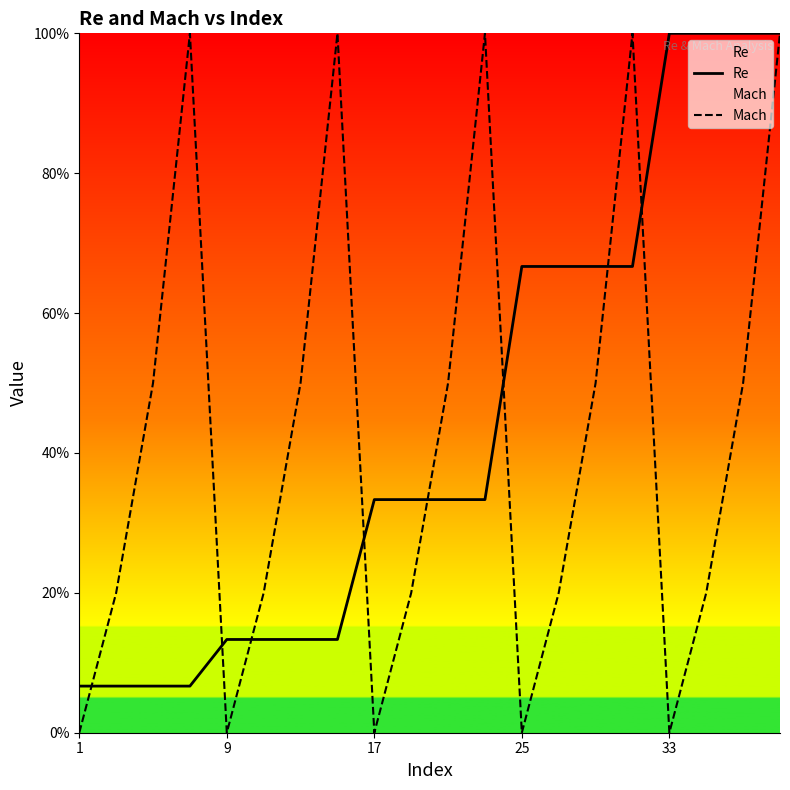

Between which two adjacent categories do Re and Mach first intersect?

1 and 9